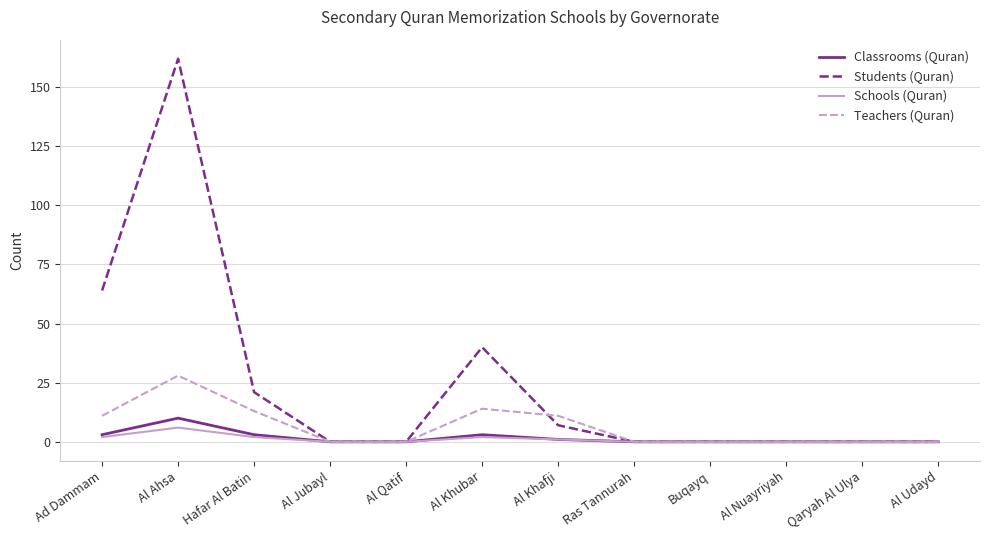

What is the maximum value shown in the chart?

162